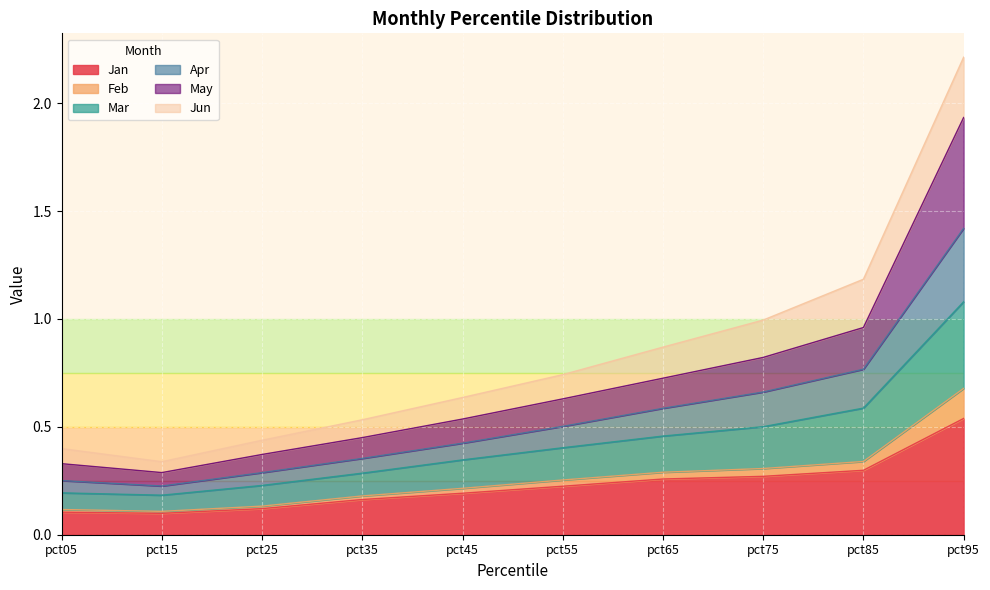

Is it true that Jan equals 0.3 at pct95?

False